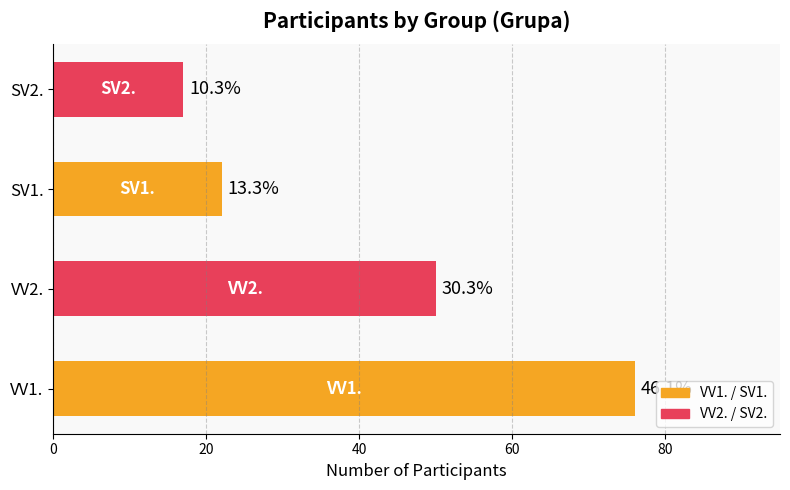

How many bars are there in total?

4